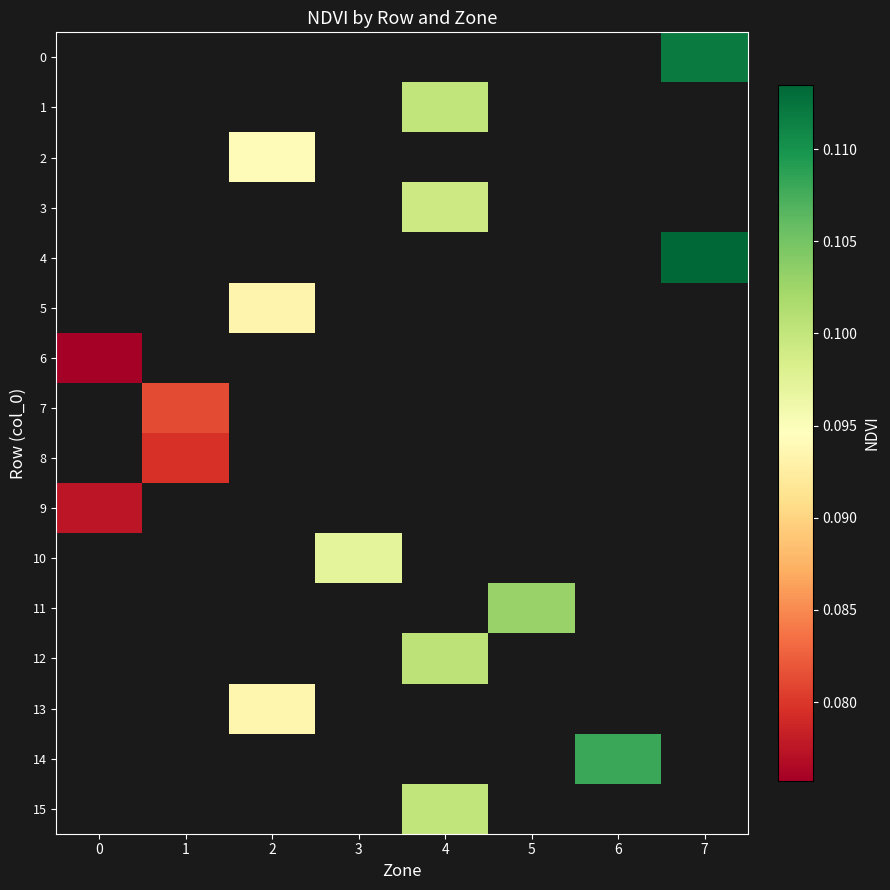

Which has a higher value, 3 or 6?

6